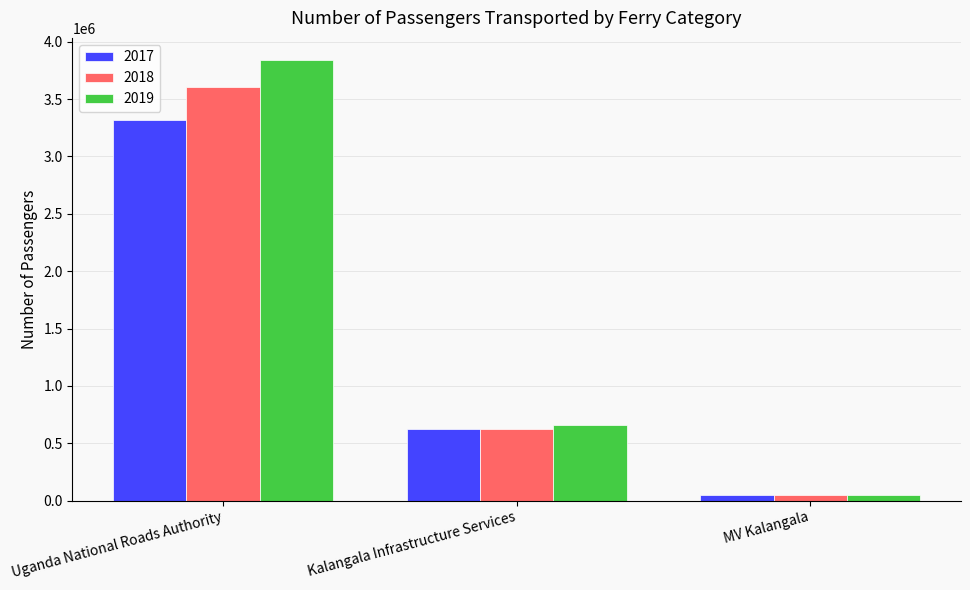

Is it true that 2017 equals 626884 at Kalangala Infrastructure Services?

True